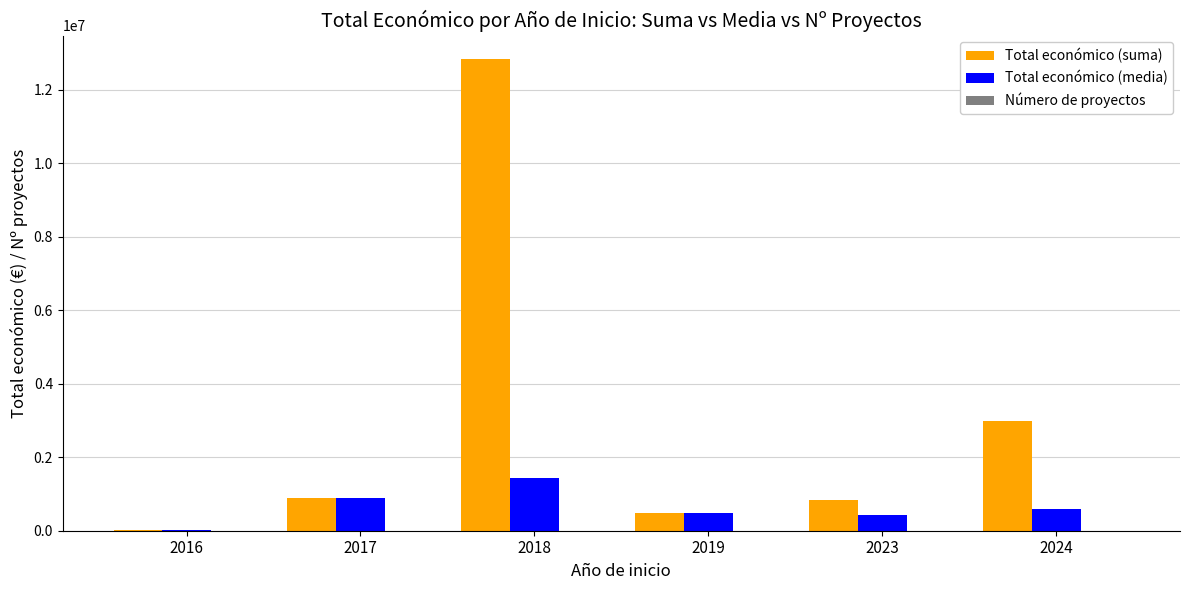

Which series changed the most between 2016 and 2018?

Total económico (suma)